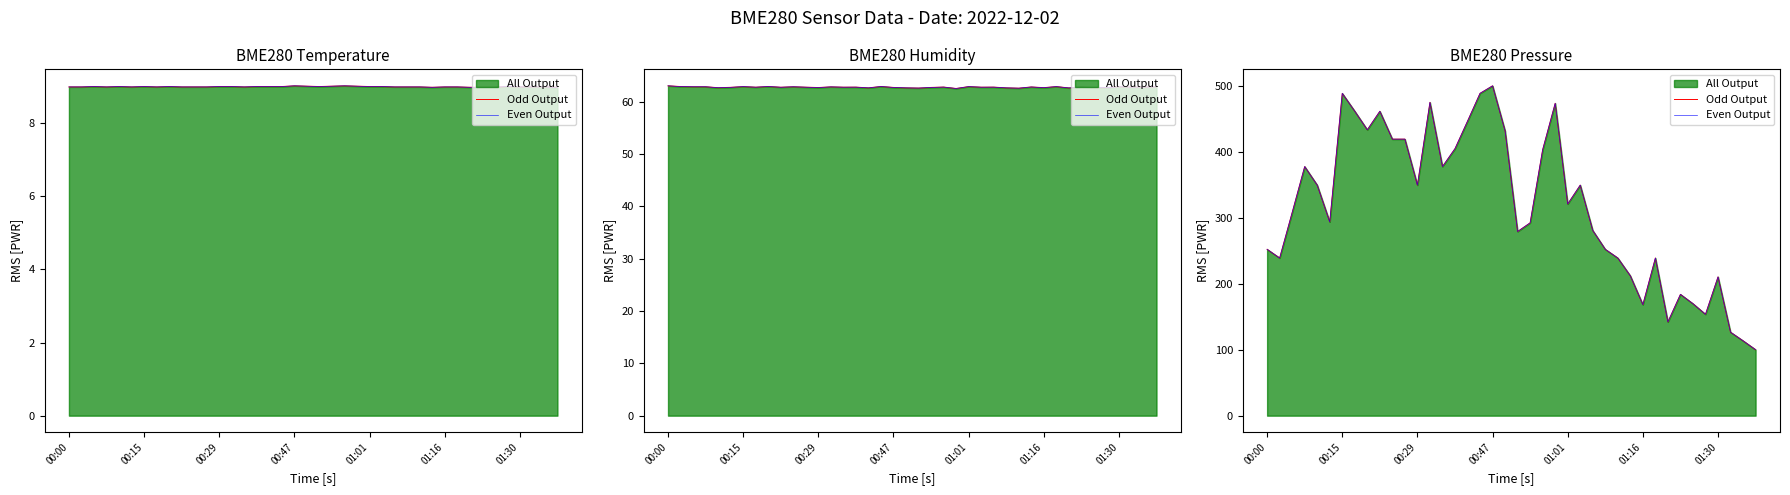

Count the number of categories in the chart.

40